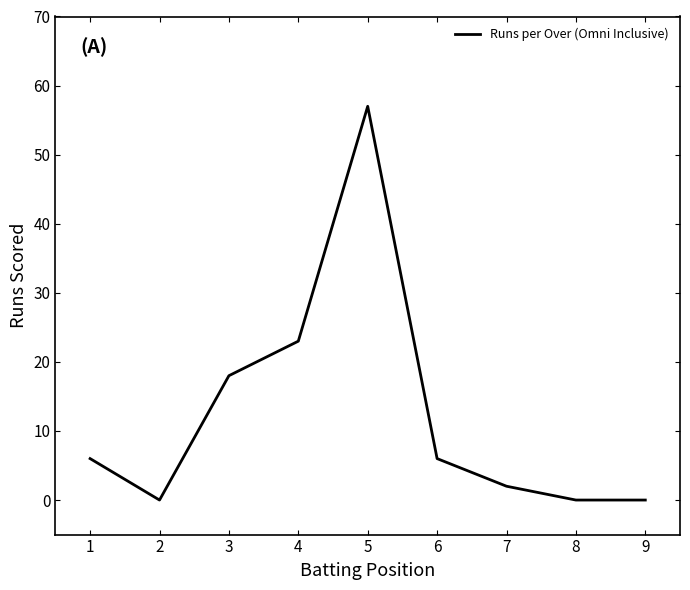

What is the maximum value shown in the chart?

57